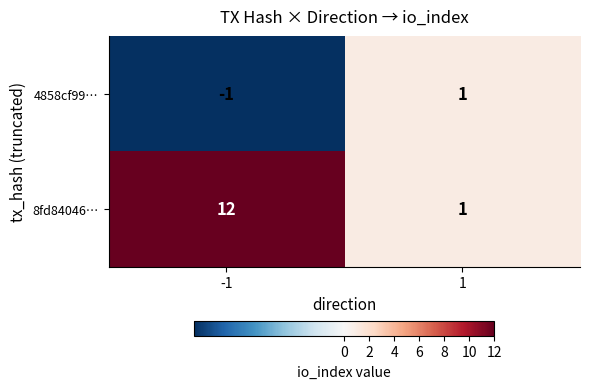

What is the difference between the maximum and minimum values in the 8fd84046… series?

11